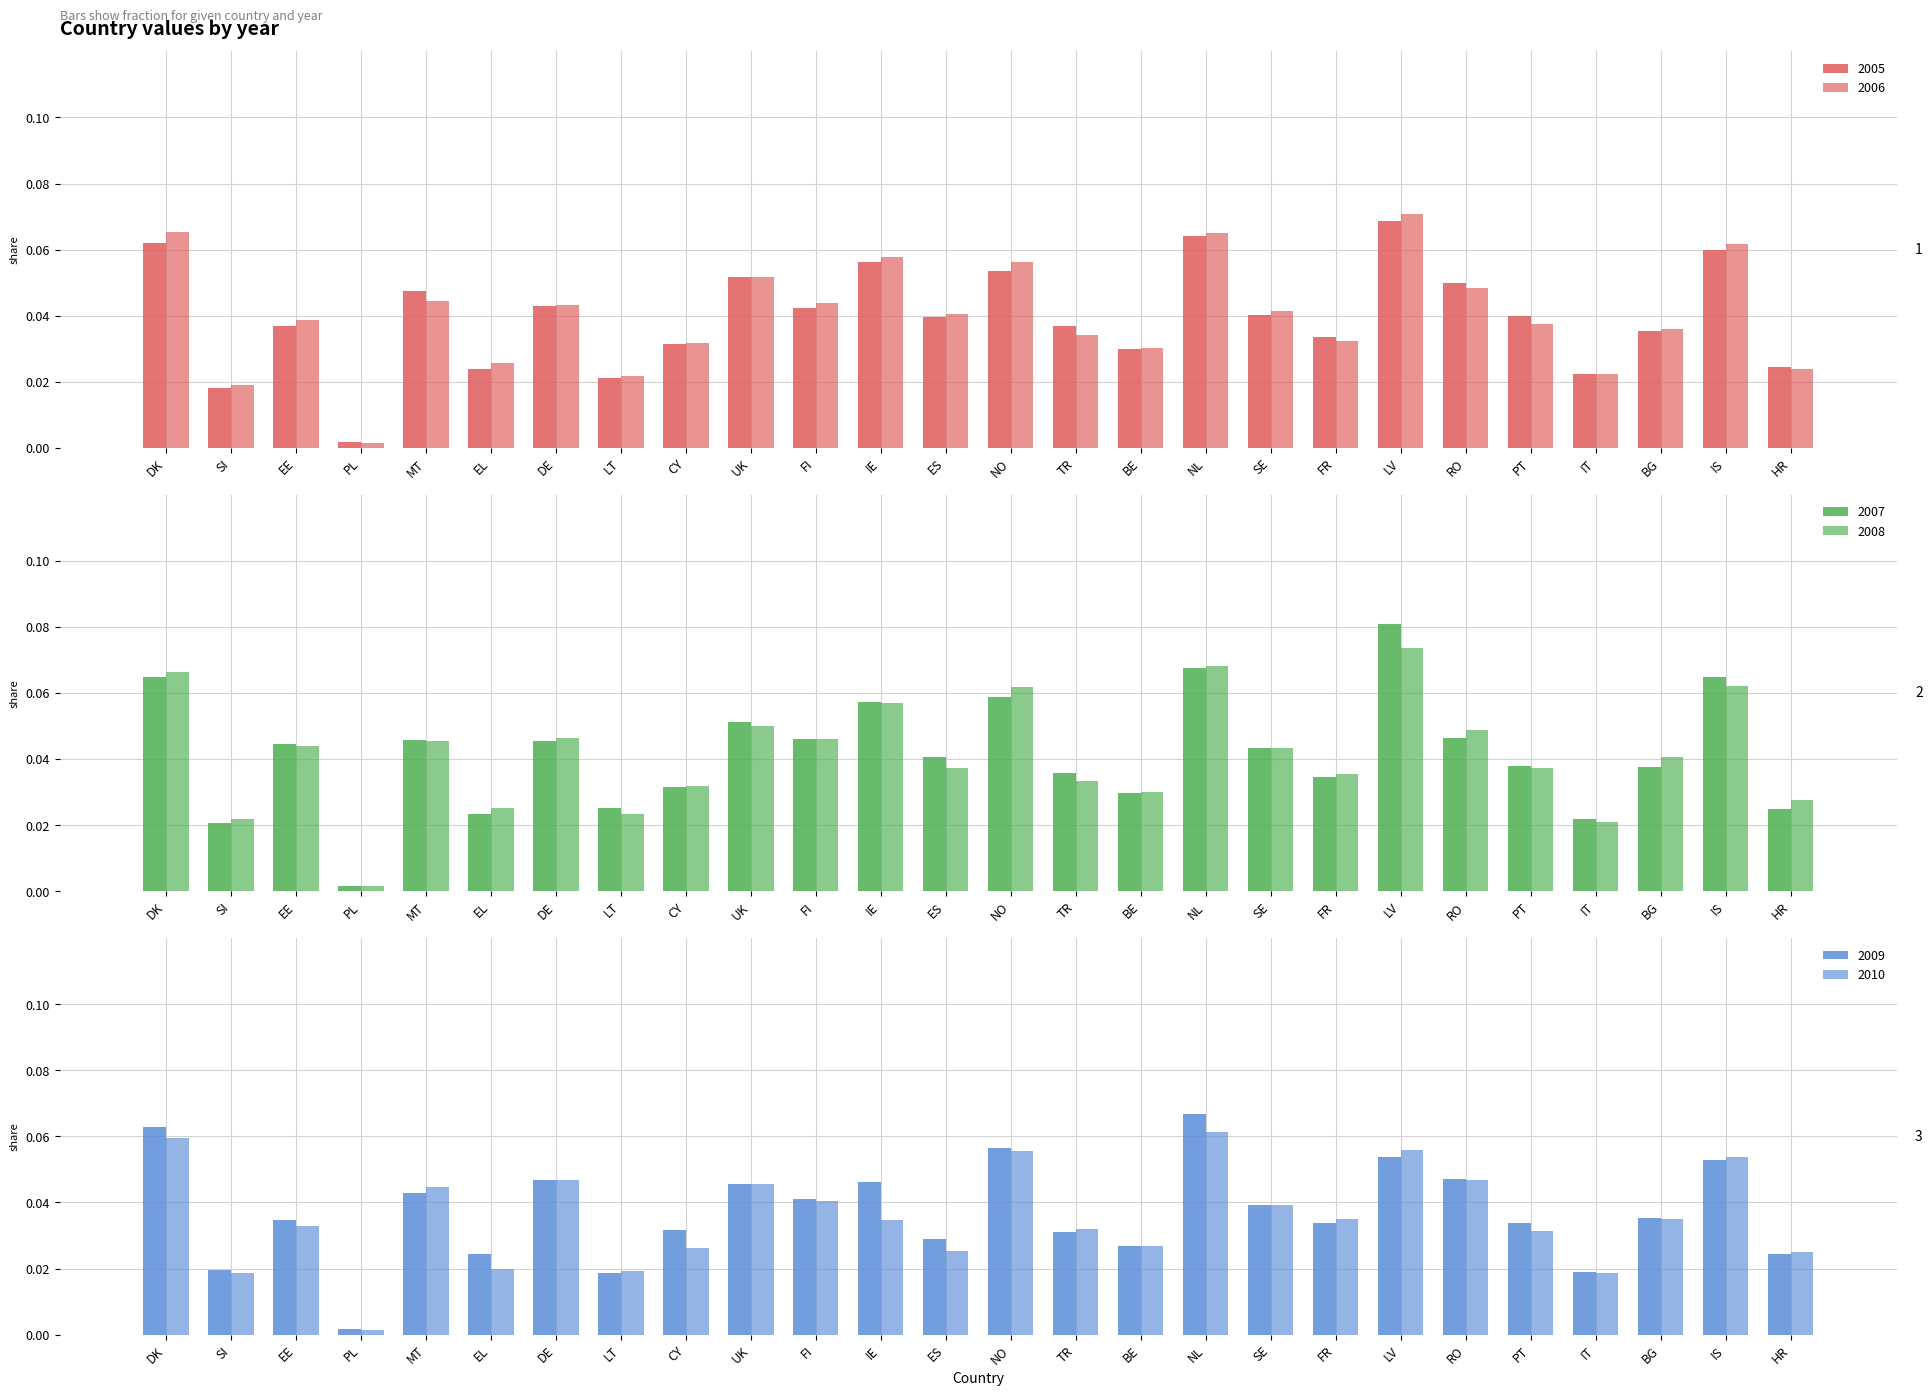

Rank the series by their maximum value, from highest to lowest.

2007, 2008, 2006, 2005, 2009, 2010